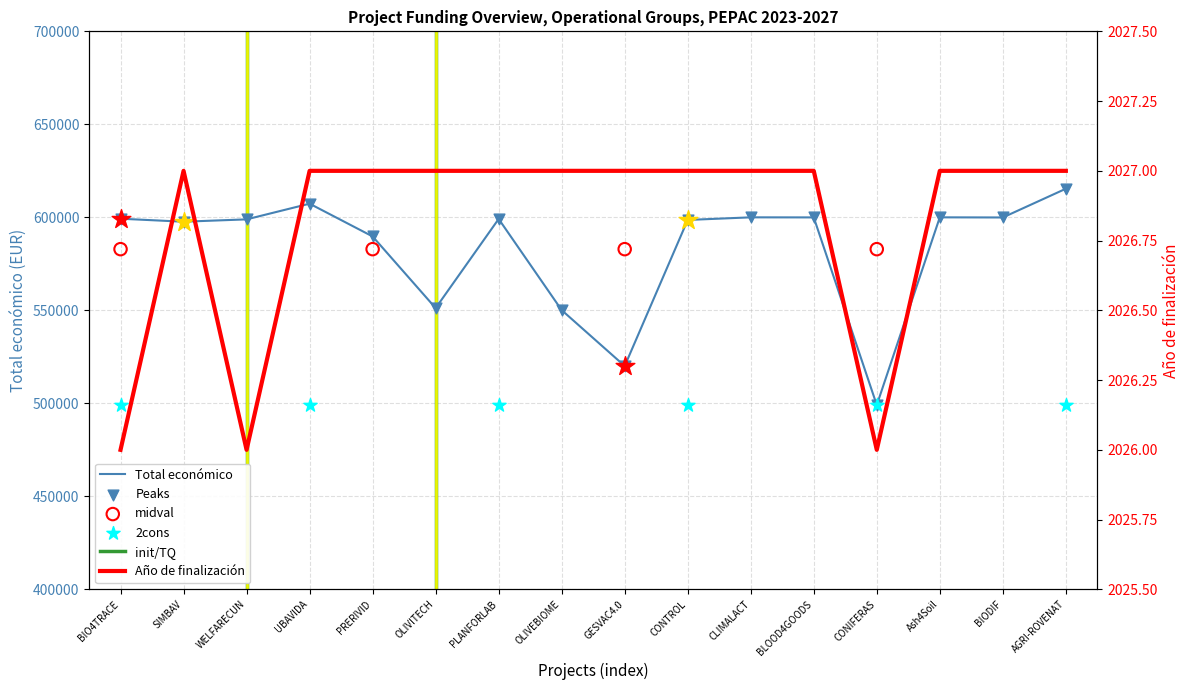

Is the value of Año de finalización at BIO4TRACE greater than the value of Total económico at WELFARECUN?

No